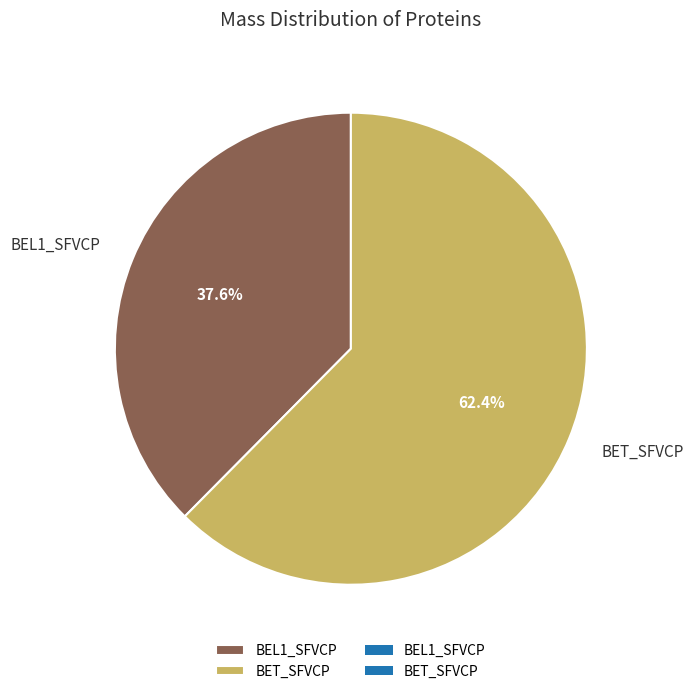

How many segments does this pie chart have?

2